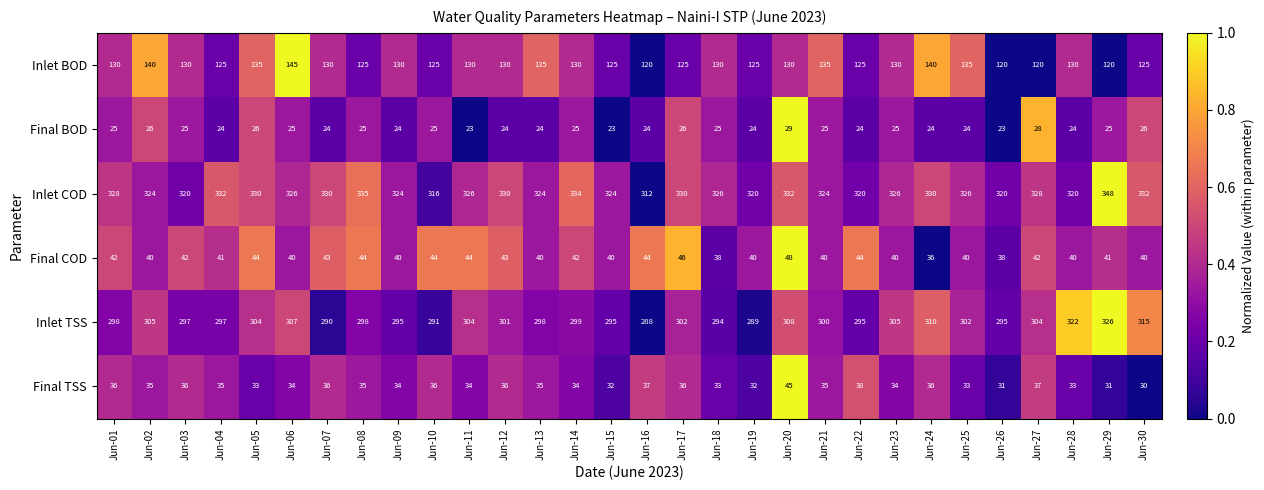

What is the lowest value of the Inlet BOD series?

120